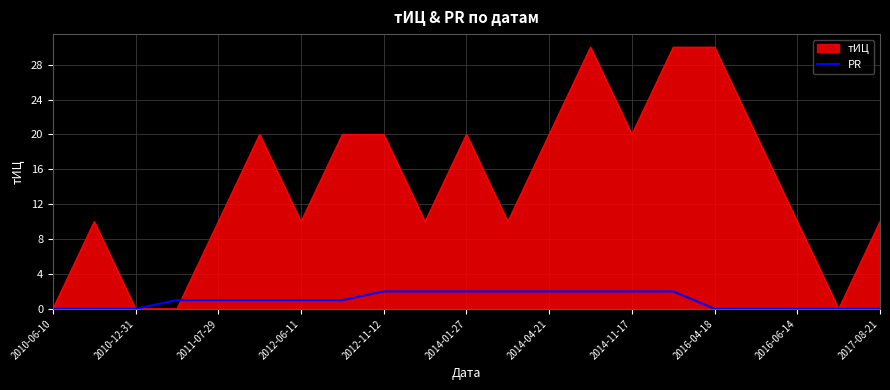

List the series in order of their peak value, highest first.

тИЦ, PR